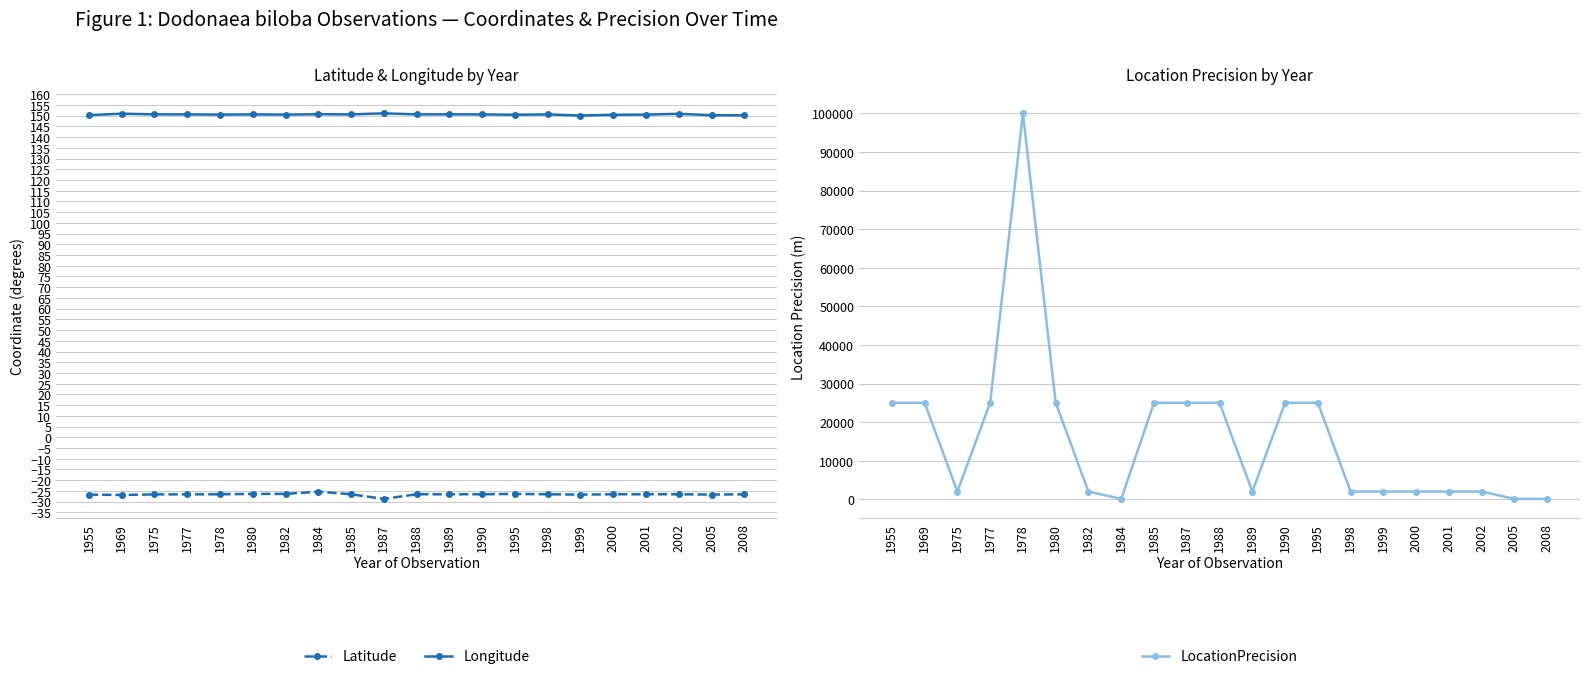

Is it true that Longitude equals 259.3 at 1988?

False